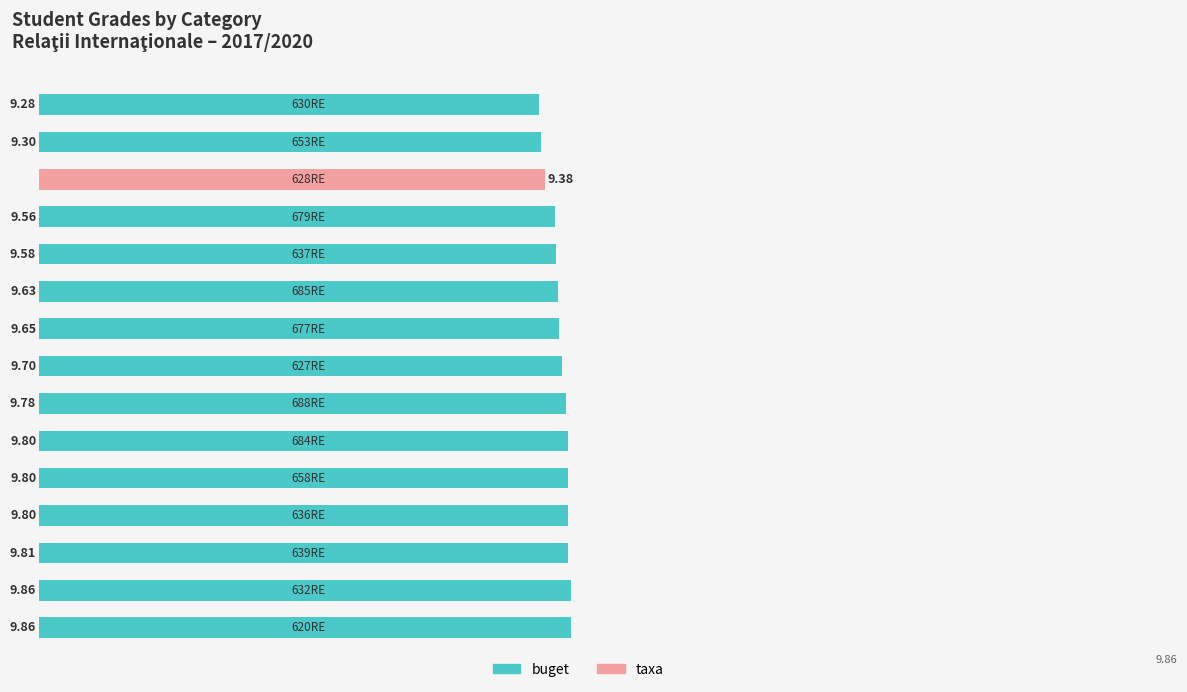

What are all the series names shown in the legend?

buget, taxa